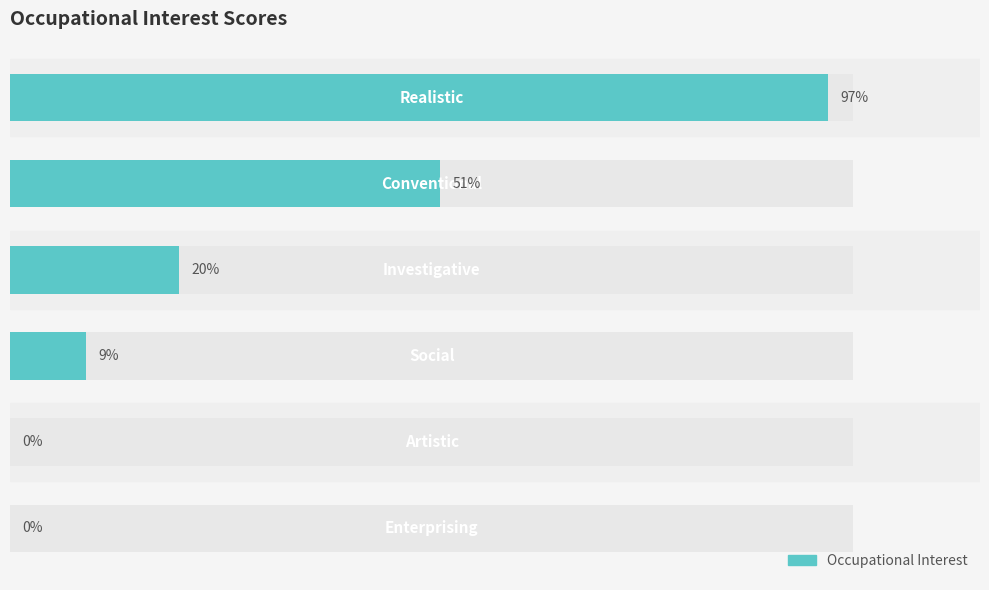

Reading left to right, what are all the values shown in this chart?

97	51	20	9	0	0